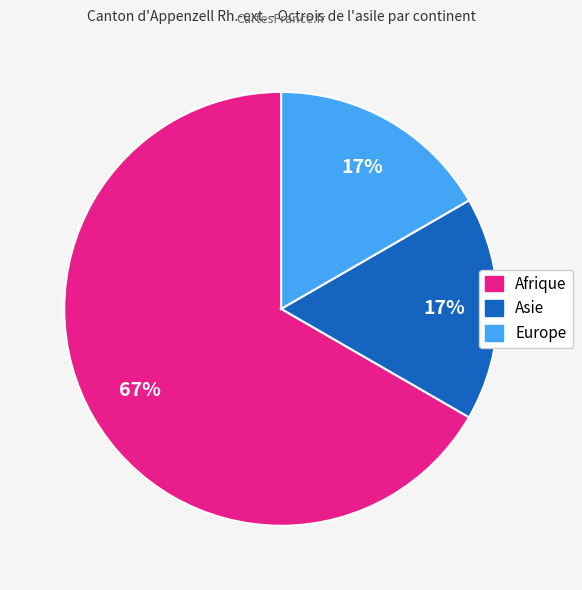

To the nearest percent, what is the difference between the largest and smallest slice percentages?

50%